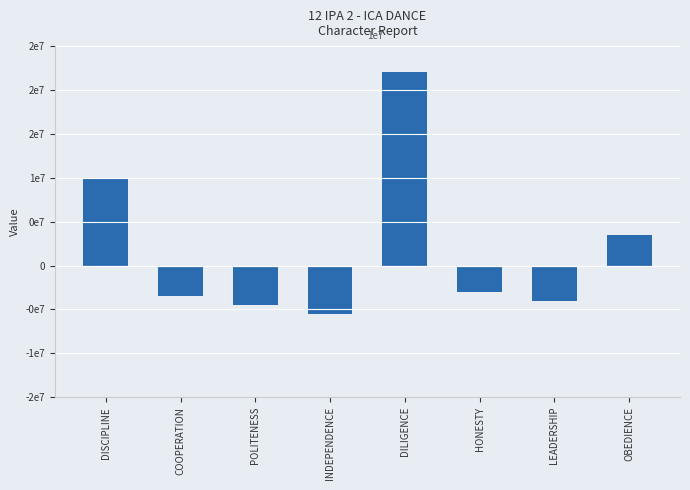

The chart shows a value of -5500000 at INDEPENDENCE. True or false?

True